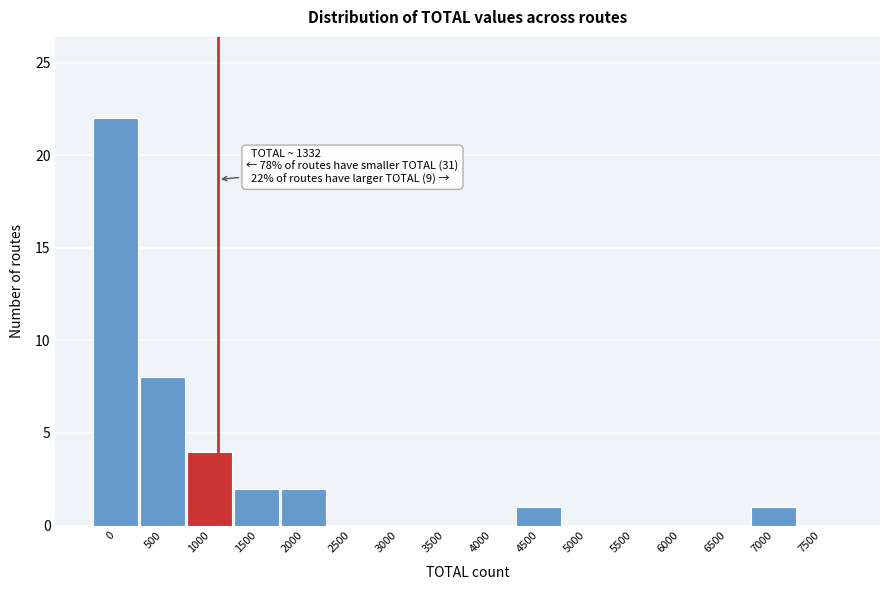

Reading left to right, list all the values displayed in this chart.

0=22	500=8	1000=4	1500=2	2000=2	2500=0	3000=0	3500=0	4000=0	4500=1	5000=0	5500=0	6000=0	6500=0	7000=1	7500=0